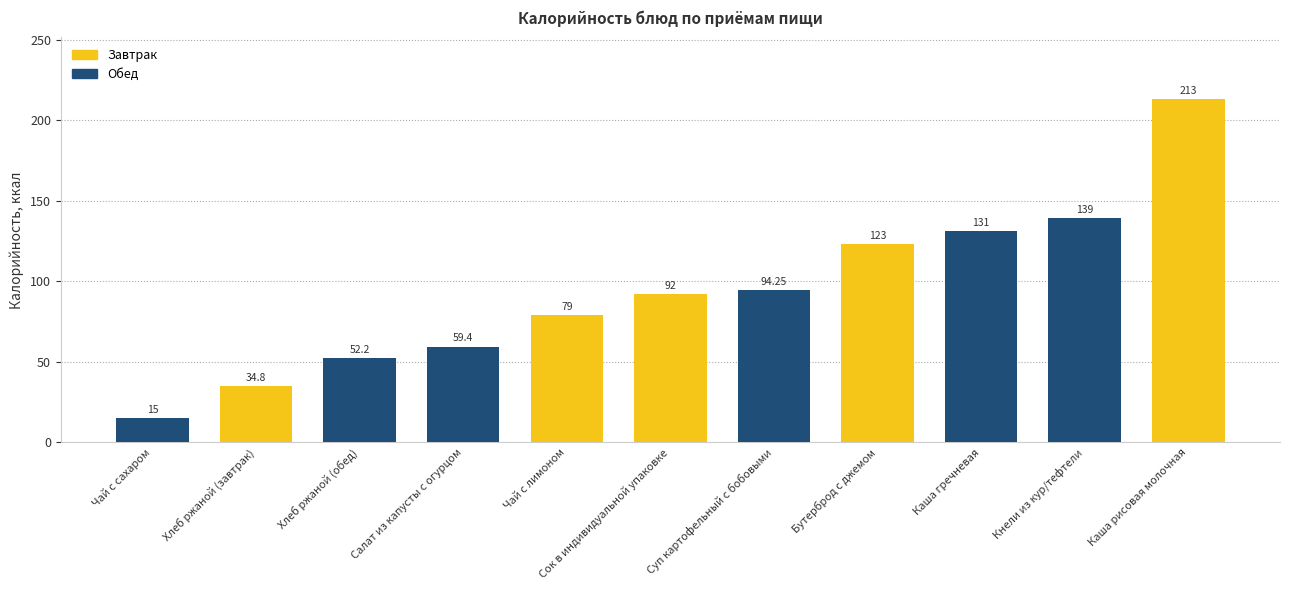

Between Каша рисовая молочная and Сок в индивидуальной упаковке, which is larger?

Каша рисовая молочная